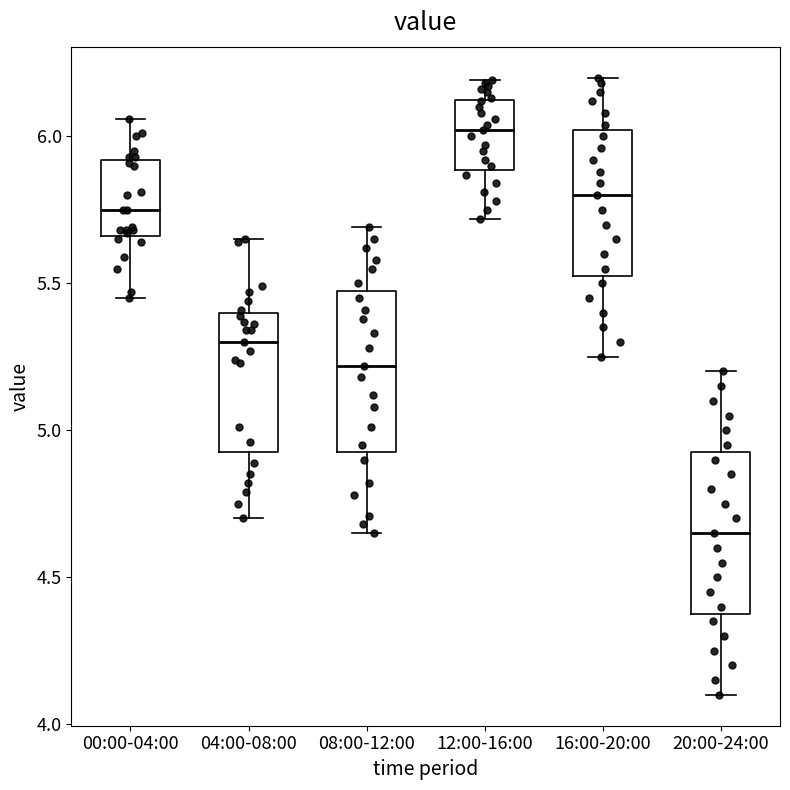

Reading left to right, transcribe this box plot: for each box, give where its median line is, the range the box spans, and where its two whiskers end, as read against the y-axis. The values are not printed on the chart, so give them approximately, as read against the axis.

00:00-04:00: median 5.75, box 5.65 to 5.90, whiskers 5.45 to 6.05
04:00-08:00: median 5.30, box 4.95 to 5.40, whiskers 4.70 to 5.65
08:00-12:00: median 5.20, box 4.95 to 5.50, whiskers 4.65 to 5.70
12:00-16:00: median 6.00, box 5.90 to 6.15, whiskers 5.70 to 6.20
16:00-20:00: median 5.80, box 5.55 to 6.00, whiskers 5.25 to 6.20
20:00-24:00: median 4.65, box 4.40 to 4.95, whiskers 4.10 to 5.20